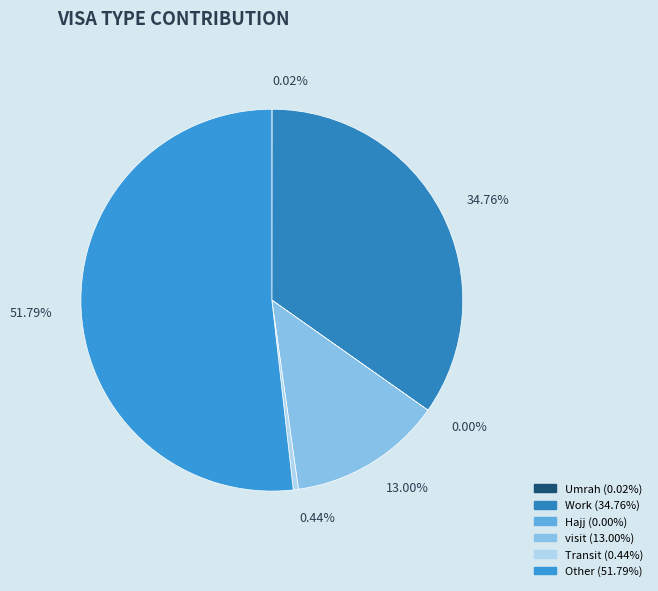

The Work slice represents 35% of the pie. True or false?

True